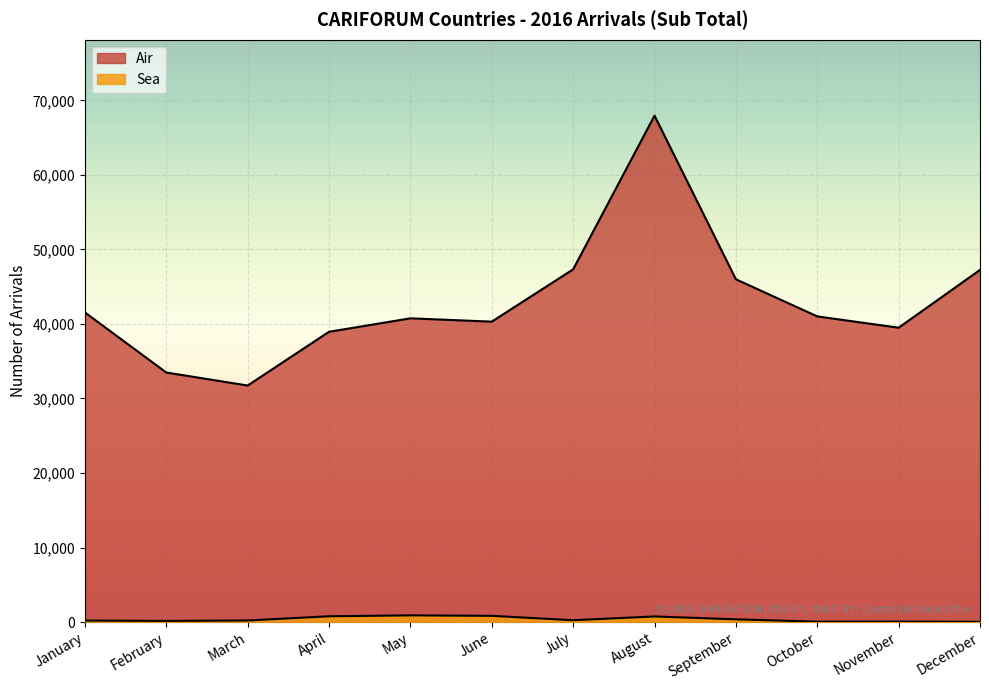

The value of Air at October is 41011. True or false?

True